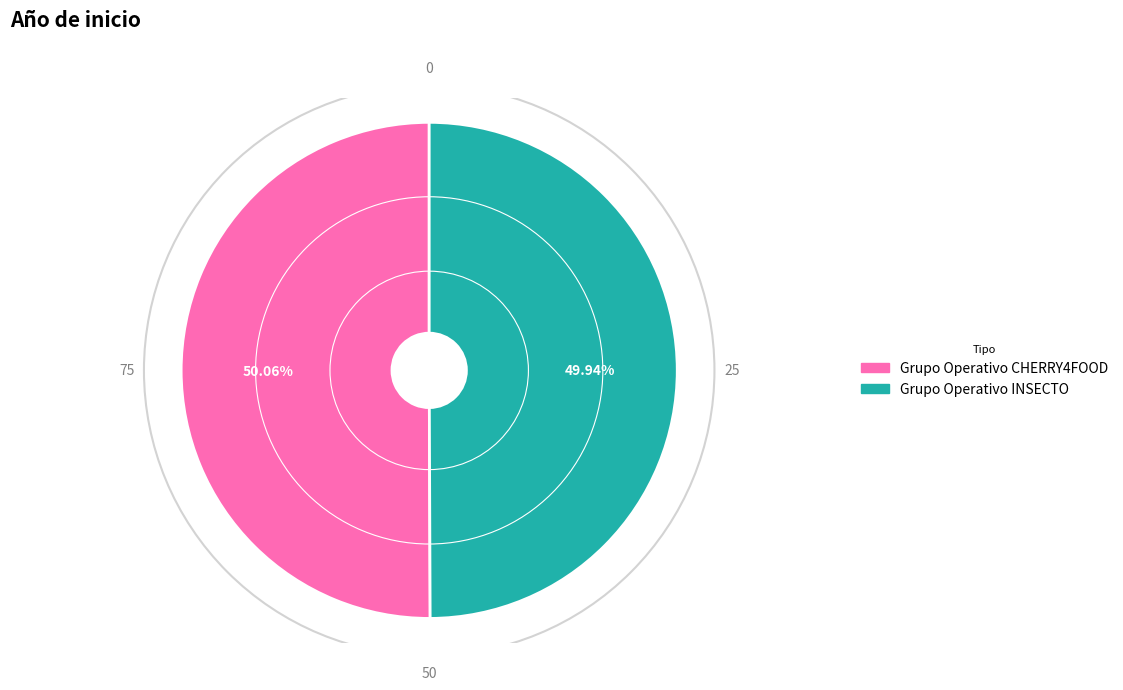

What is the ratio of the value at Grupo Operativo INSECTO to the value at Grupo Operativo CHERRY4FOOD?

1.0